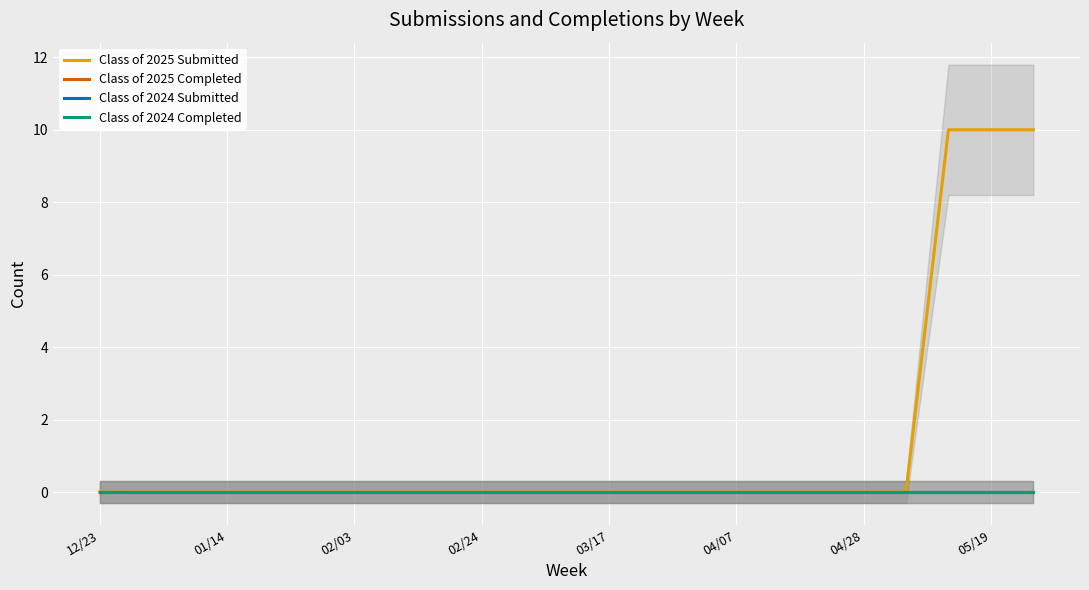

At which category does the chart reach its minimum across all series?

12/23